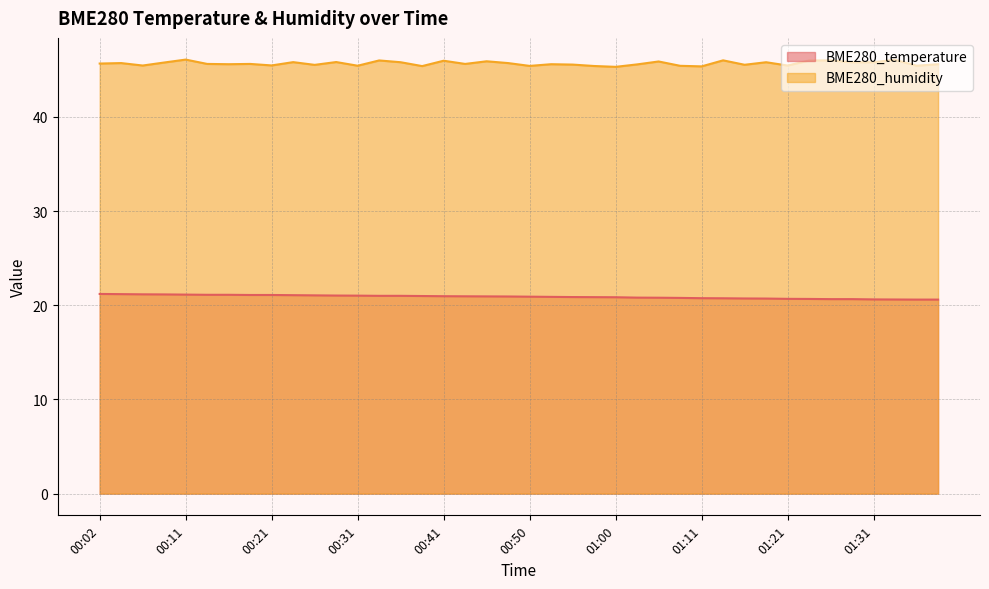

Is the value of BME280_humidity at 01:14 greater than the value of BME280_temperature at 01:36?

Yes